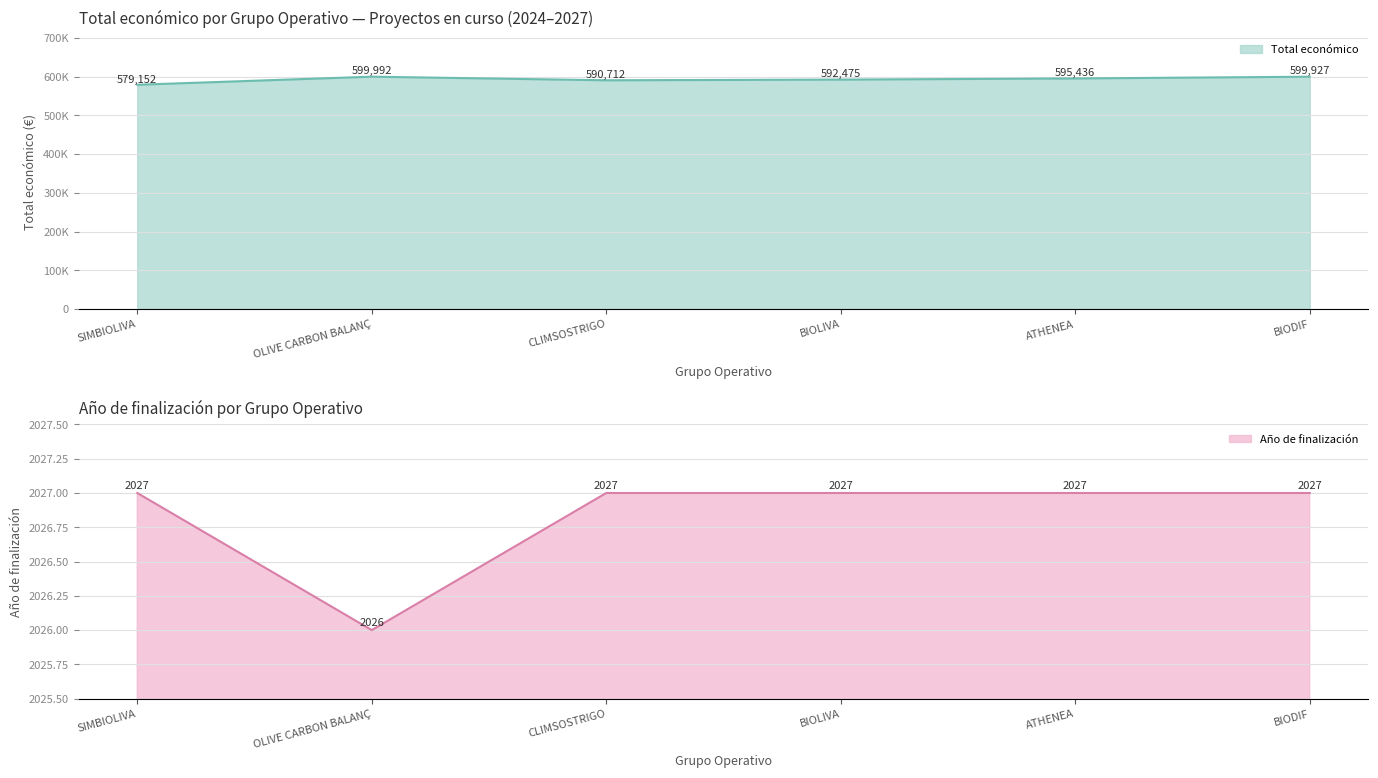

How many data points are above 595436?

2